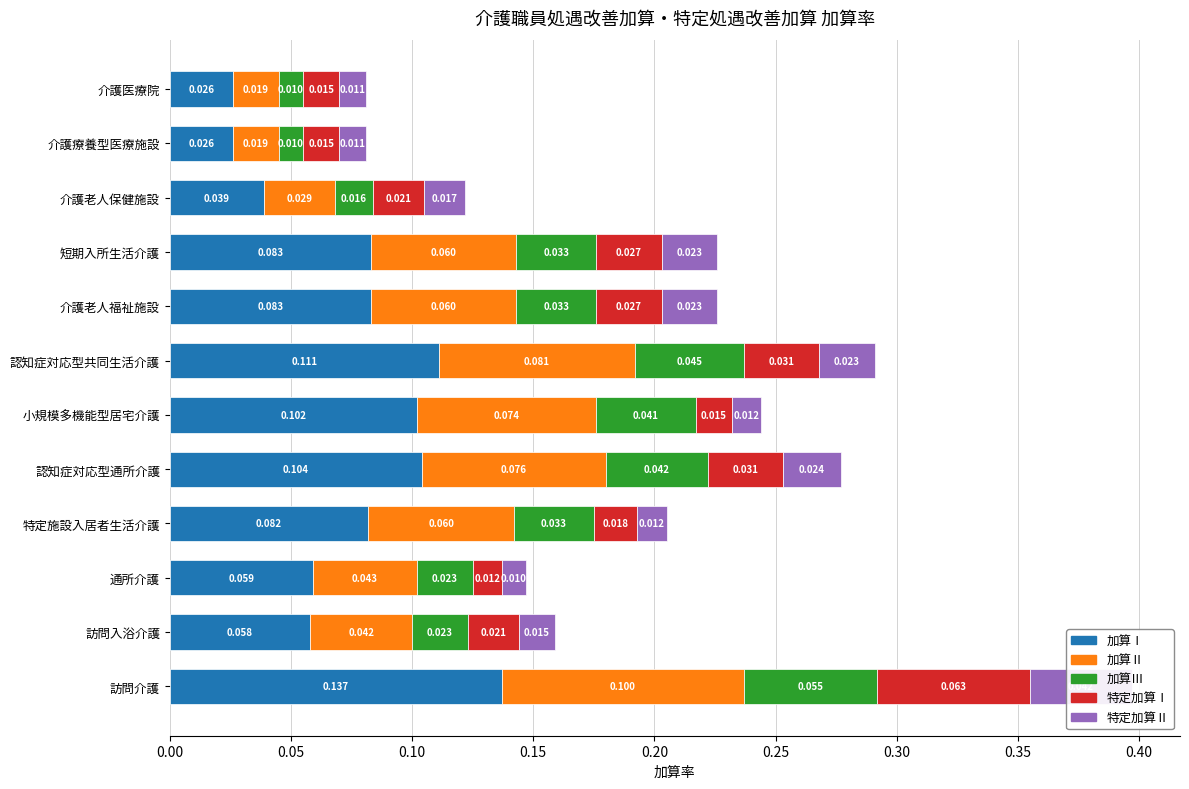

Which series has the largest range (max minus min)?

加算Ⅰ